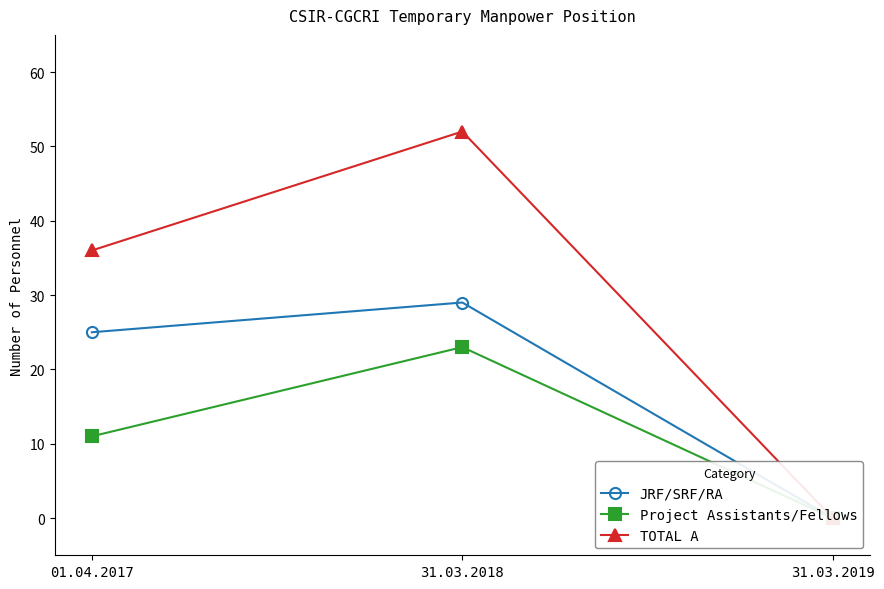

Does the chart have visible grid lines?

No